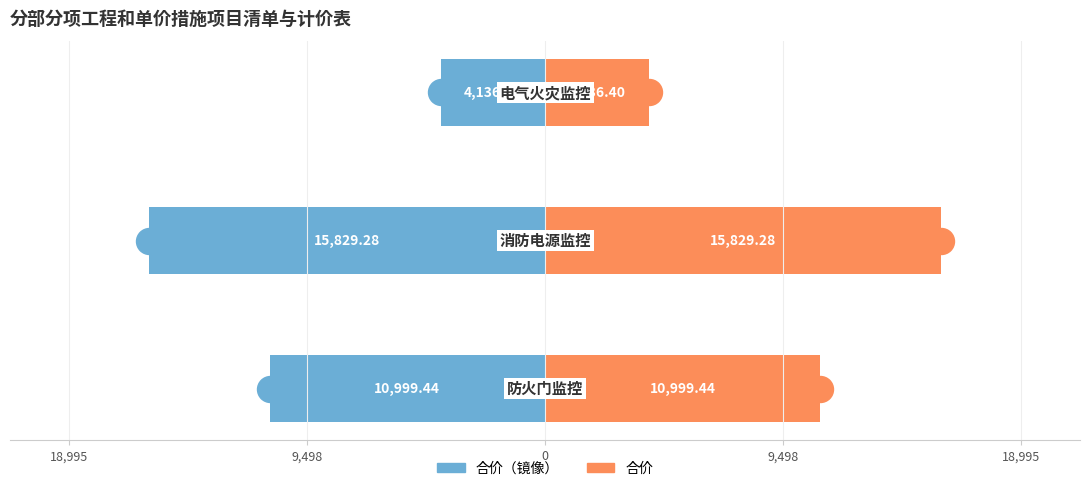

Which series reaches the minimum Y coordinate?

合价（左）